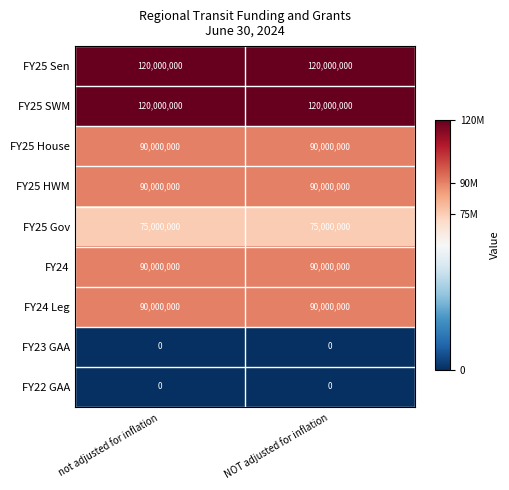

What is the total value across all series at not adjusted for inflation?

675000000